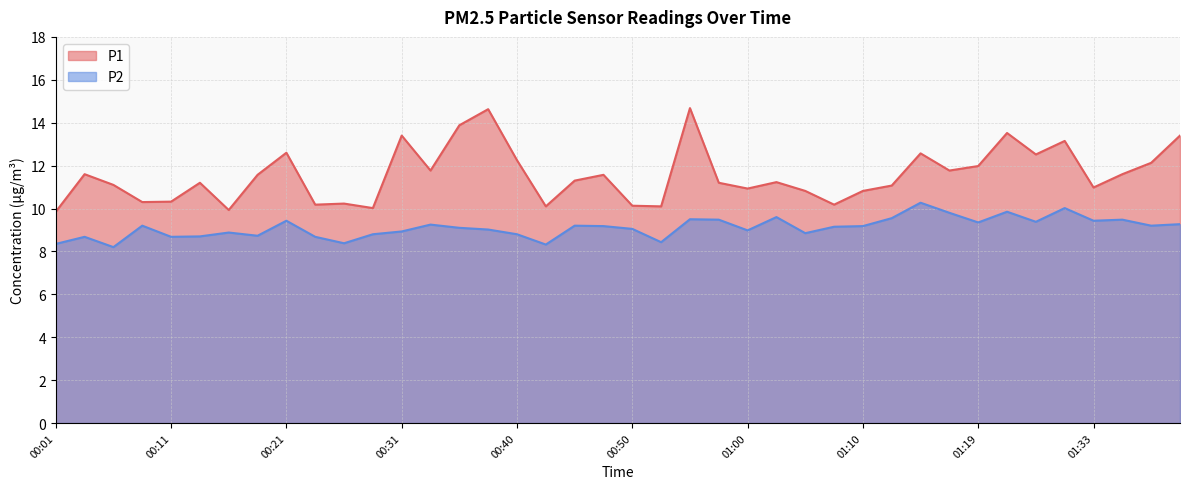

What is the difference between the maximum and minimum values in the P1 series?

4.8